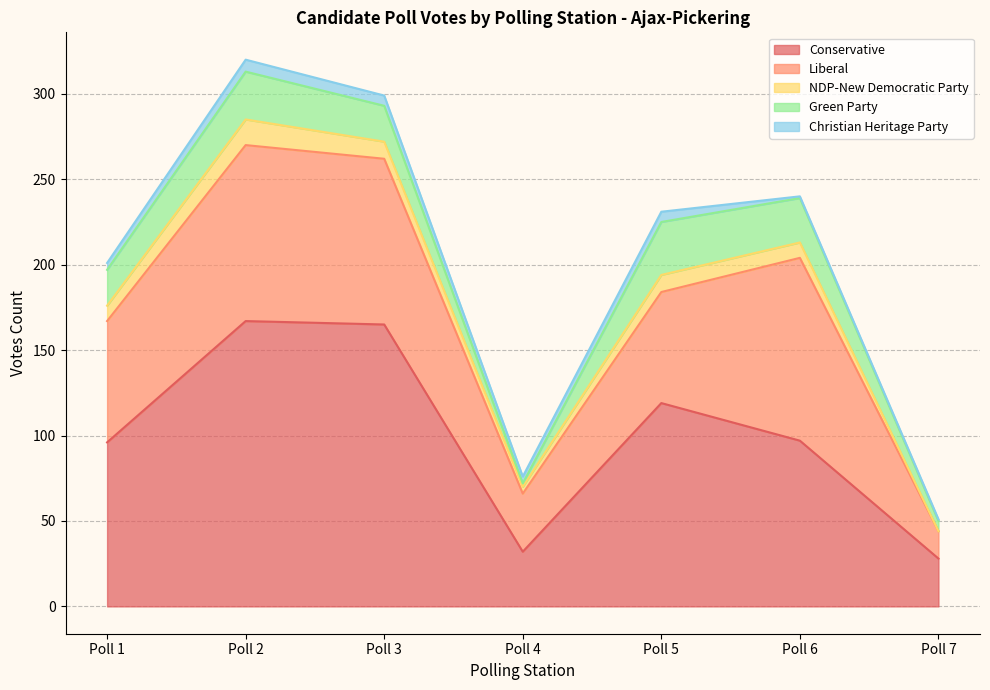

Reading right to left, what are all the values shown in this chart?

Conservative: 28	97	119	32	165	167	96
Liberal: 16	107	65	34	97	103	71
NDP-New Democratic Party: 0	9	10	4	10	15	9
Green Party: 6	26	31	2	21	28	21
Christian Heritage Party: 1	1	6	4	6	7	4